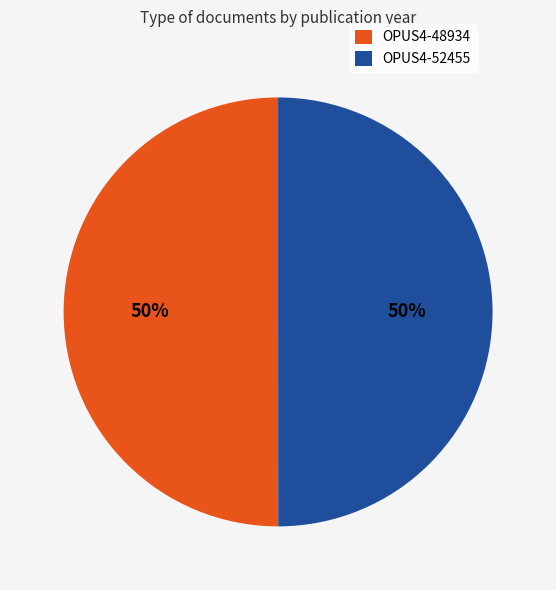

To the nearest percent, what percentage of the pie is OPUS4-48934?

50%